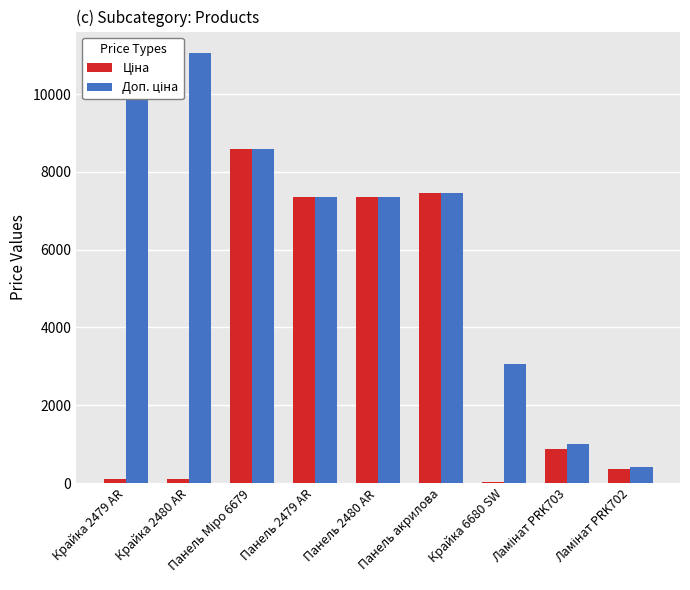

Where is Доп. ціна nearest to the value 5738?

Панель 2479 AR